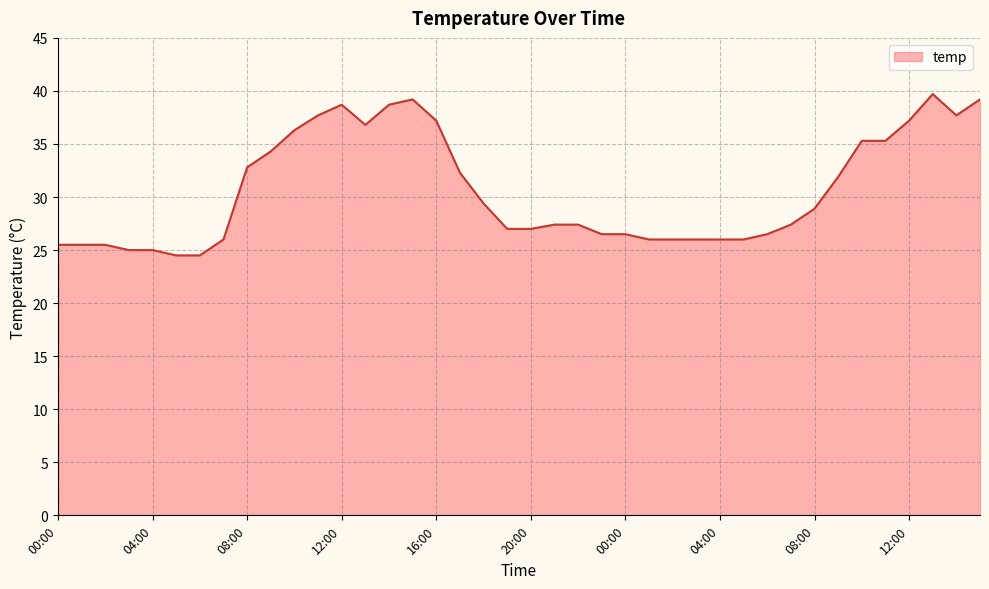

What is the minimum value shown in the chart?

24.5